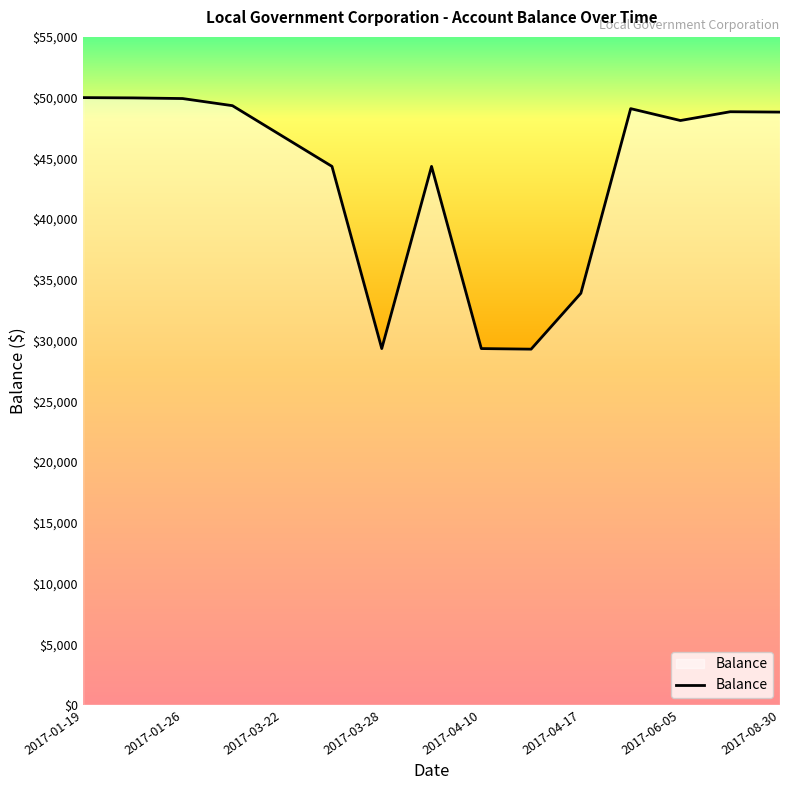

What is the maximum value shown in the chart?

50000.0